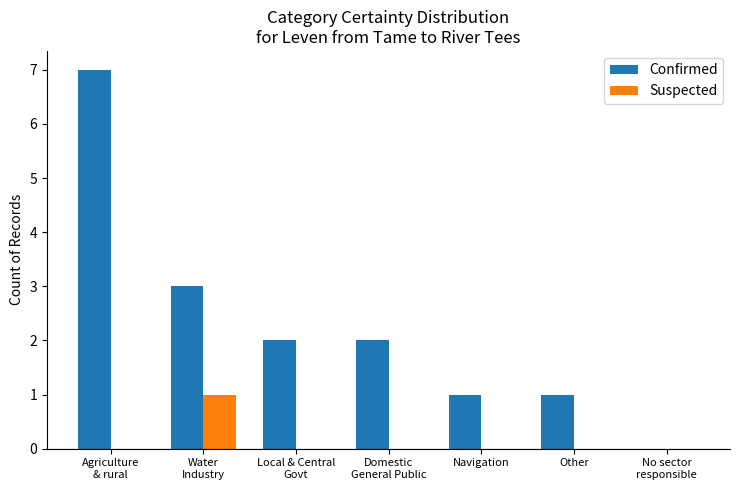

Which series has the largest total across all categories?

Confirmed